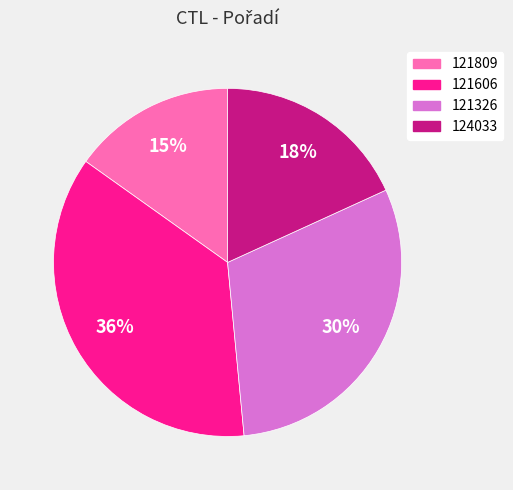

To the nearest percent, what is the difference between the 121326 and 121809 slice percentages?

15%